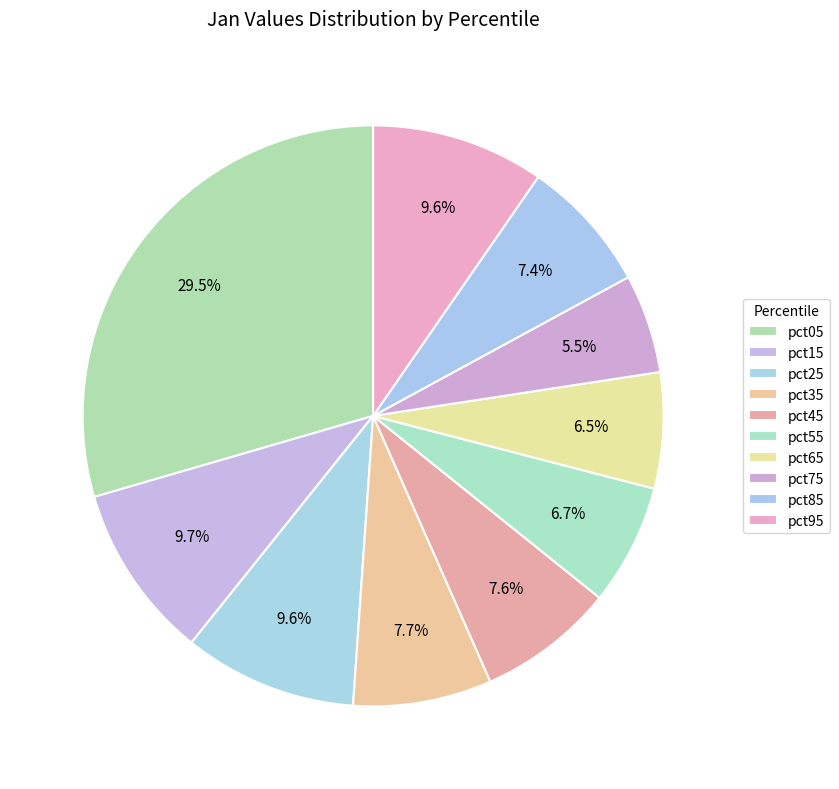

How many slices are in this pie chart?

10